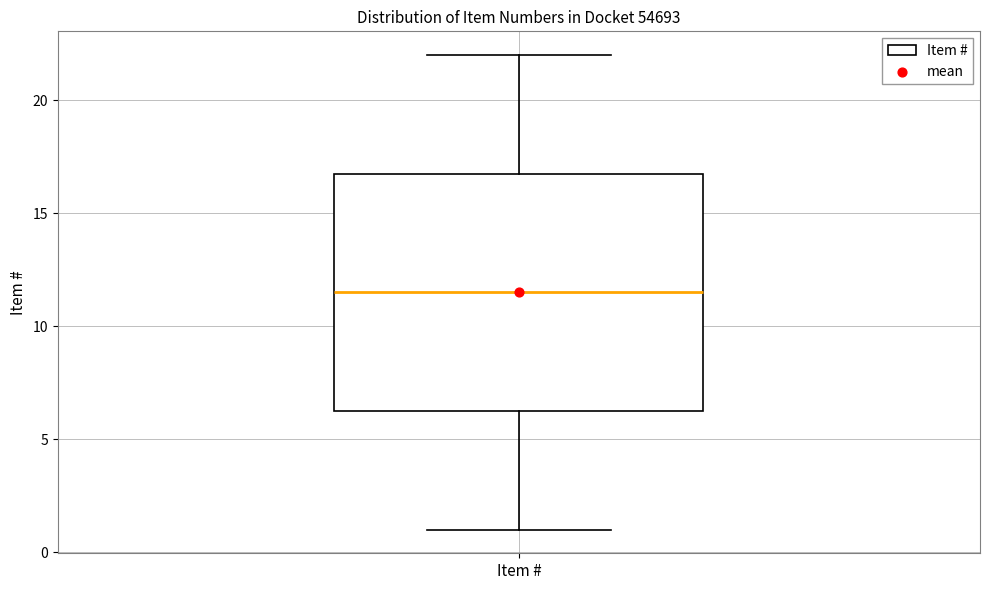

Where does the median line of the box for Item # sit on the y-axis? The values are not printed on the chart, so give them approximately, as read against the axis.

11.5